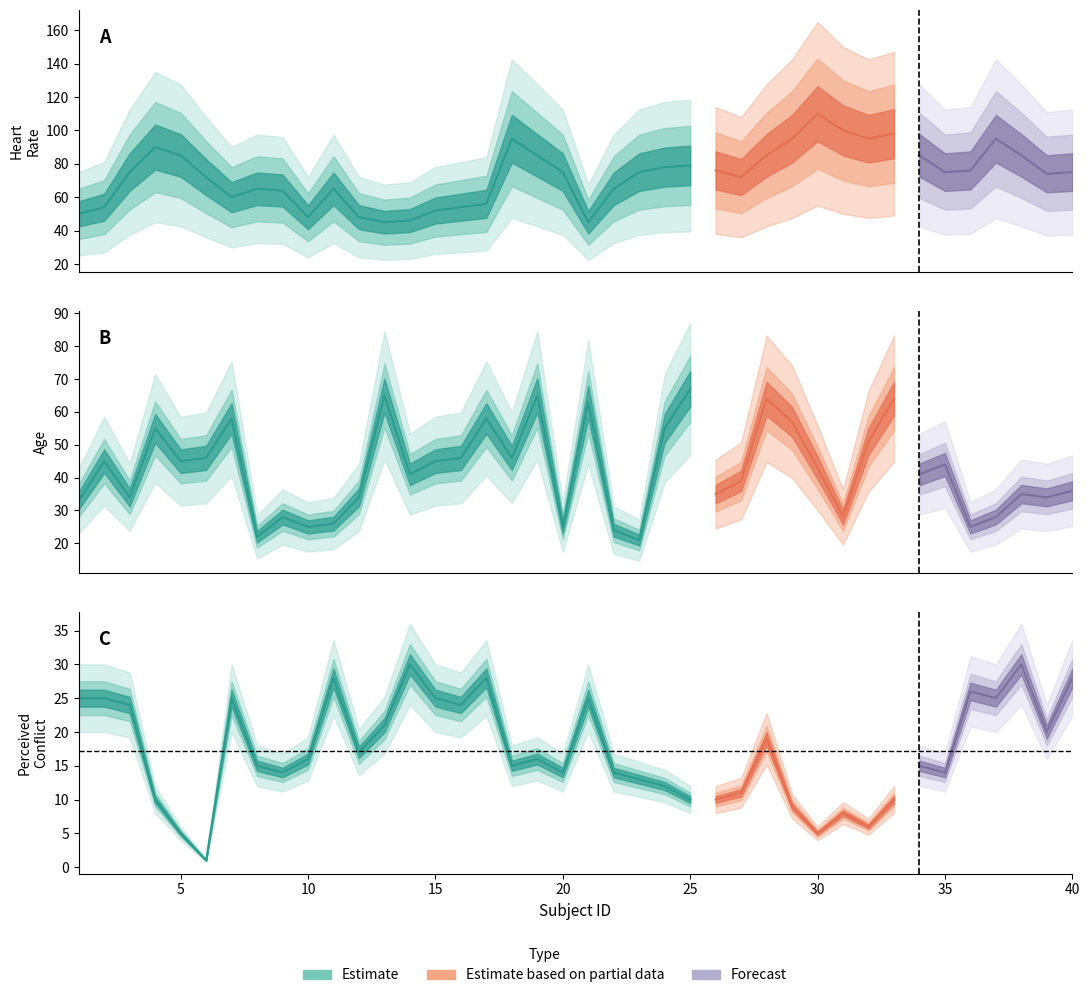

What is the difference between the maximum and minimum values in the PERCEIVED_CONFLICT series?

29